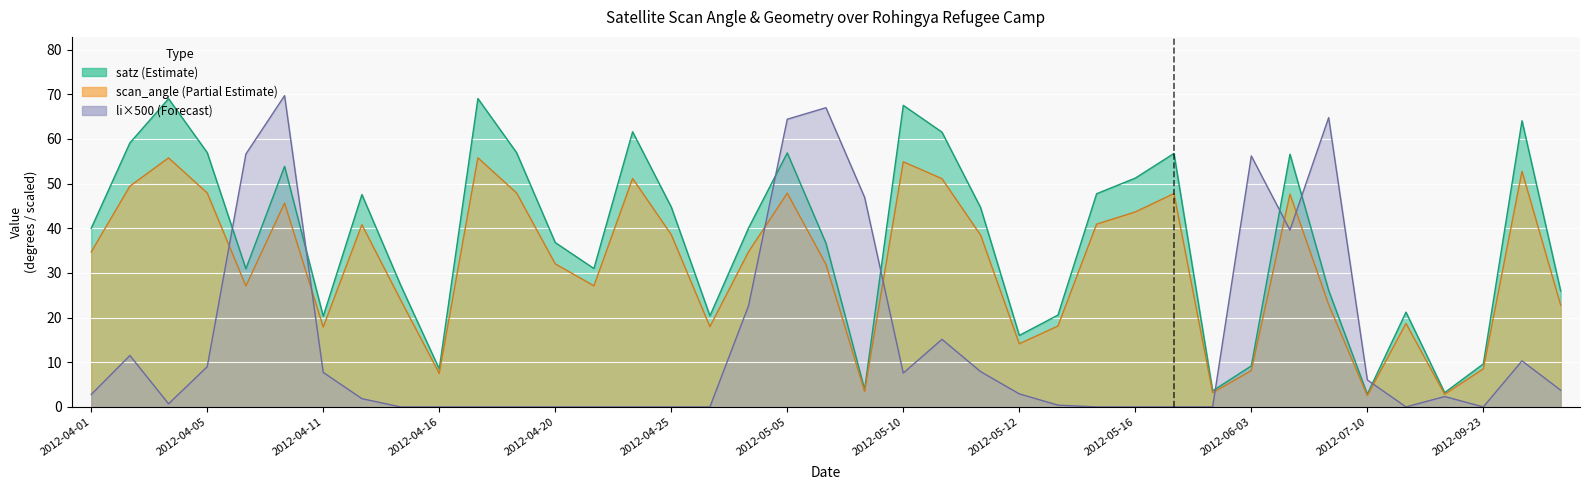

How many intersections are there between scan_angle and li?

8